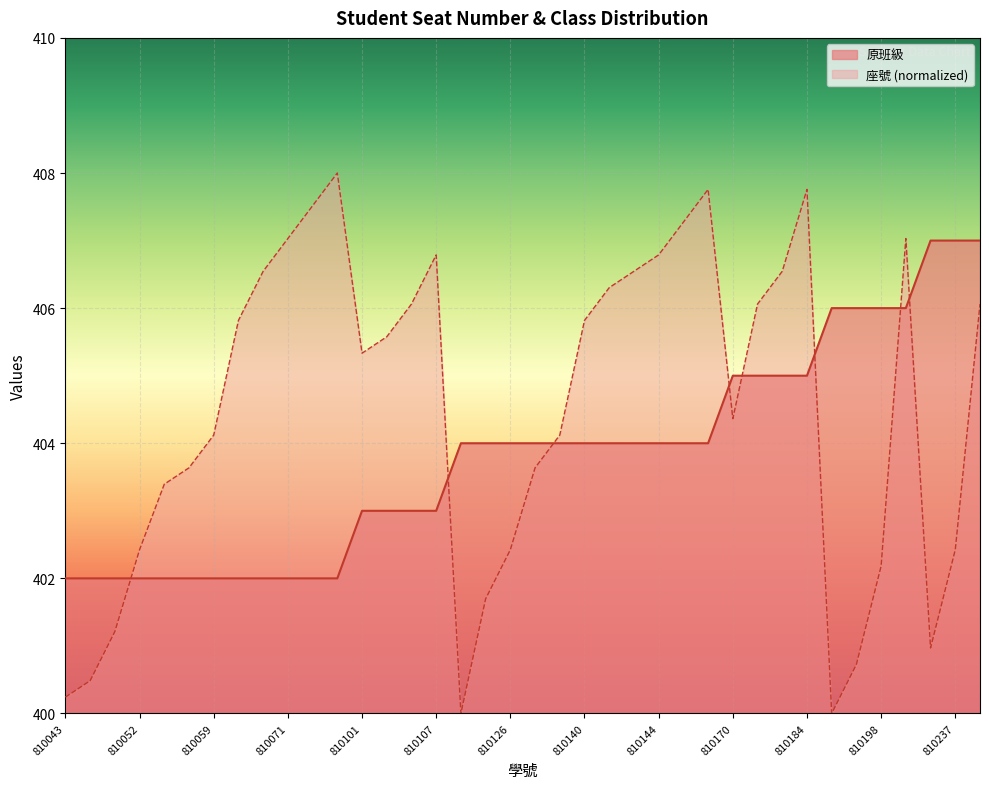

What is the difference between the 原班級 values at 810066 and 810192?

4.0